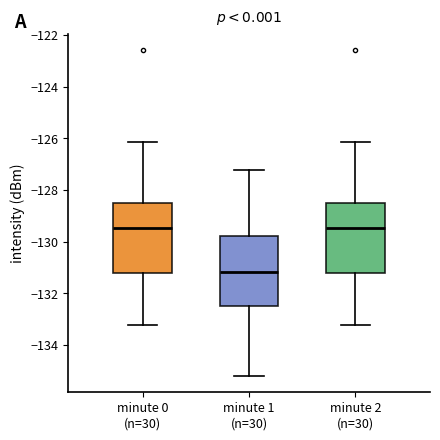

Reading left to right, transcribe this box plot: for each box, give where its median line is, the range the box spans, and where its two whiskers end, as read against the y-axis. The values are not printed on the chart, so give them approximately, as read against the axis.

minute 0 (n=30): median -129.4, box -131.2 to -128.4, whiskers -133.2 to -126.2
minute 1 (n=30): median -131.2, box -132.6 to -129.8, whiskers -135.2 to -127.2
minute 2 (n=30): median -129.4, box -131.2 to -128.4, whiskers -133.2 to -126.2